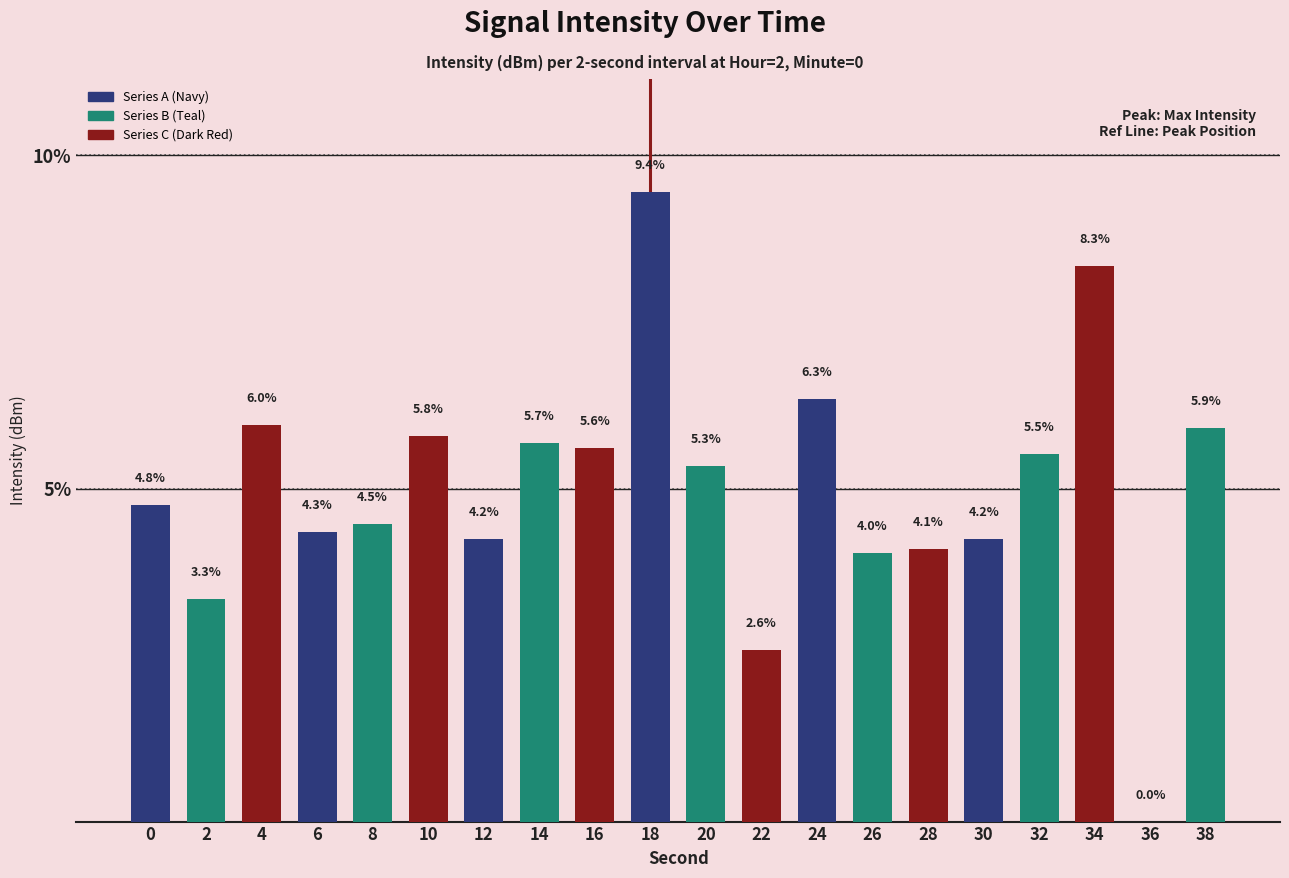

The value at 8 is 4.5. True or false?

True